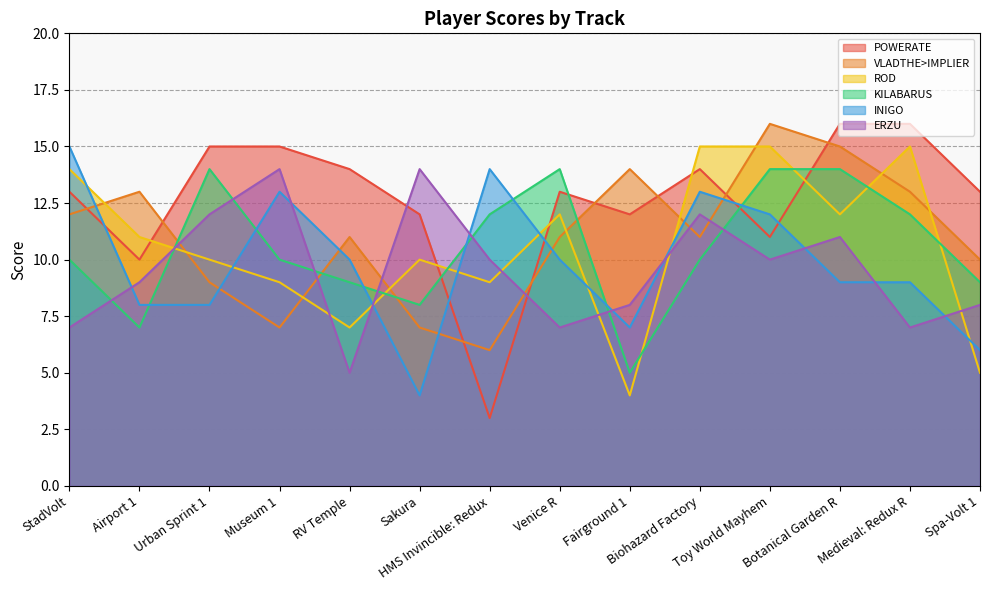

What is the highest value of the VLADTHE>IMPLIER series?

16